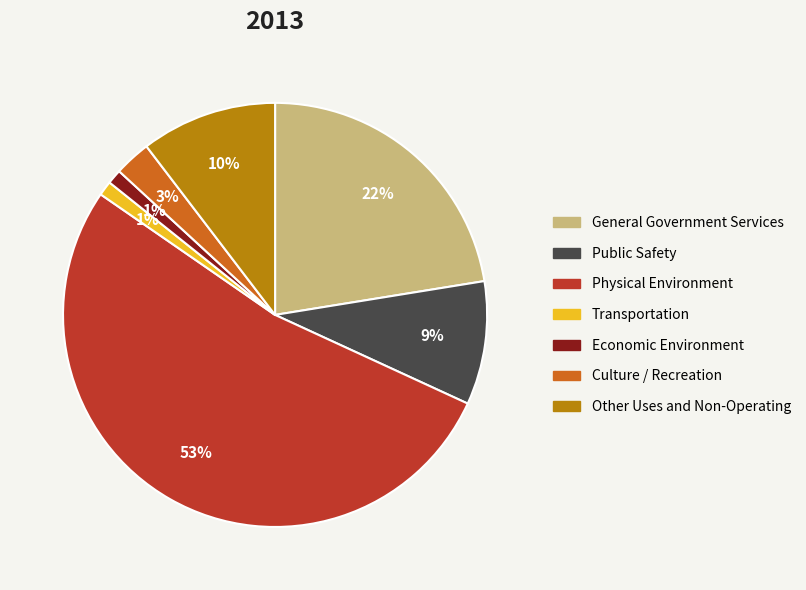

What is the largest slice in the pie chart?

Physical Environment